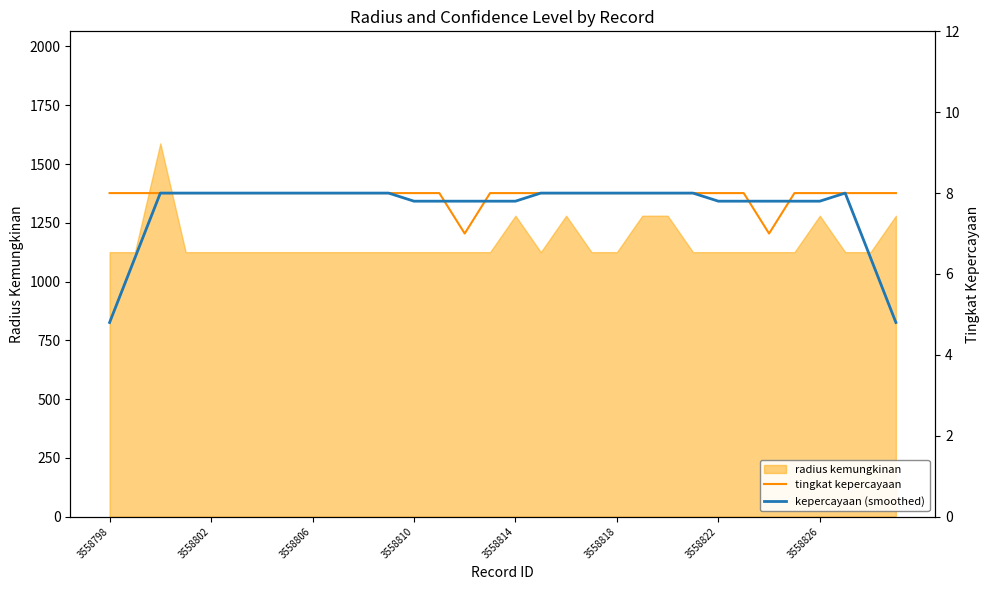

How many lines are shown in the chart?

2